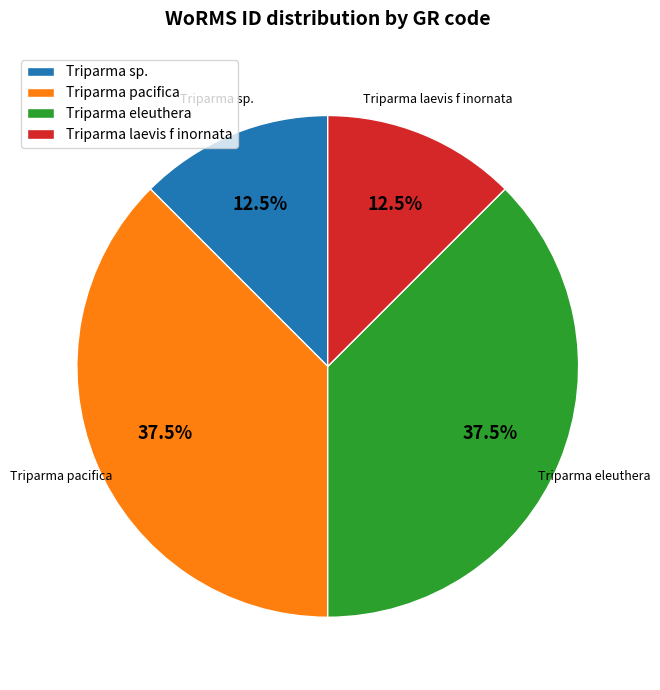

Combined, what portion of the pie is Triparma eleuthera and Triparma sp.?

50.0%